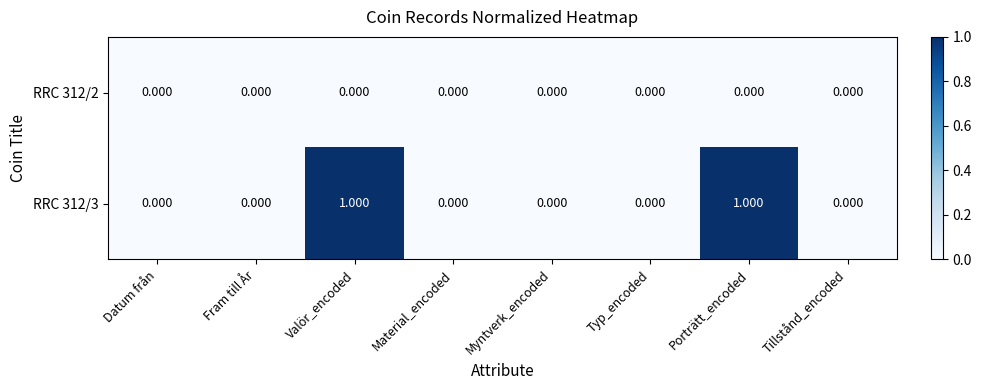

Reading right to left, list all the values displayed in this chart.

RRC 312/2: Tillstånd_encoded=0	Porträtt_encoded=0	Typ_encoded=0	Myntverk_encoded=0	Material_encoded=0	Valör_encoded=0	Fram till År=0	Datum från=0
RRC 312/3: Tillstånd_encoded=0	Porträtt_encoded=1	Typ_encoded=0	Myntverk_encoded=0	Material_encoded=0	Valör_encoded=1	Fram till År=0	Datum från=0